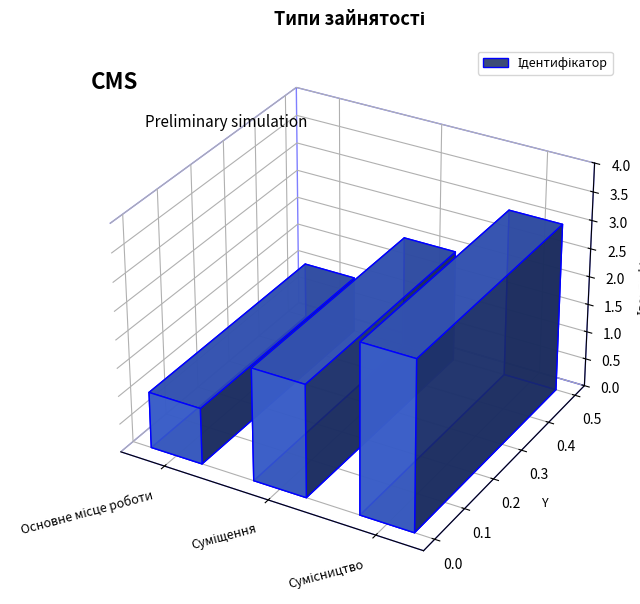

What is the difference between the values at Суміщення and Основне місце роботи?

1